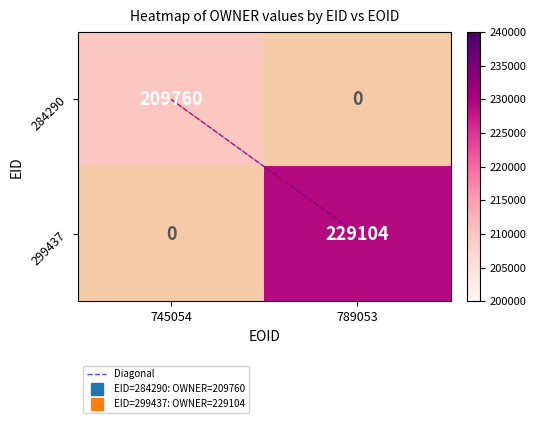

What is the difference between the maximum and minimum values in the Diagonal series?

1.0